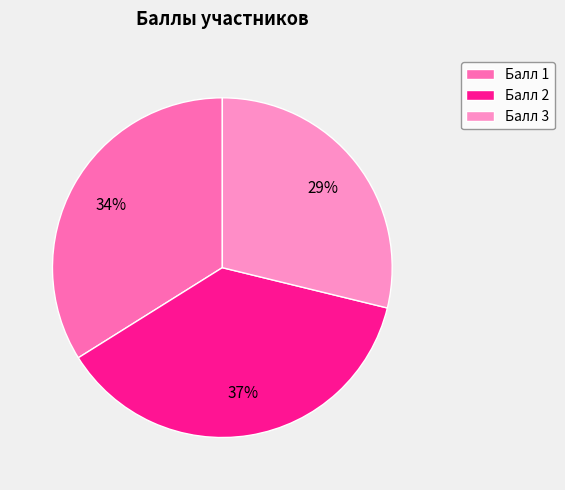

To the nearest percent, what is the average slice percentage?

33%